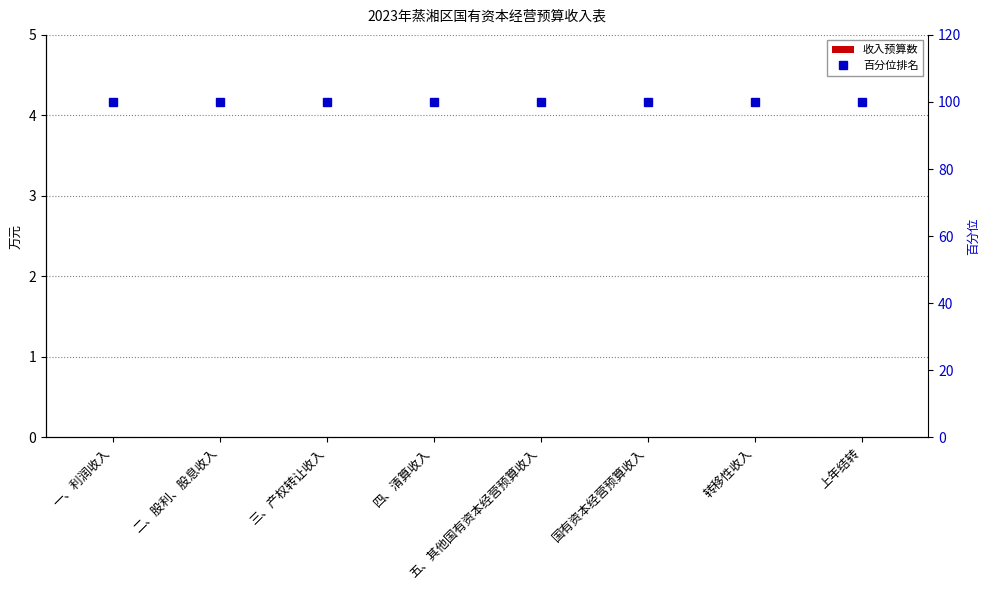

True or false: 百分位排名 has a value of 100 at 国有资本经营预算收入.

True